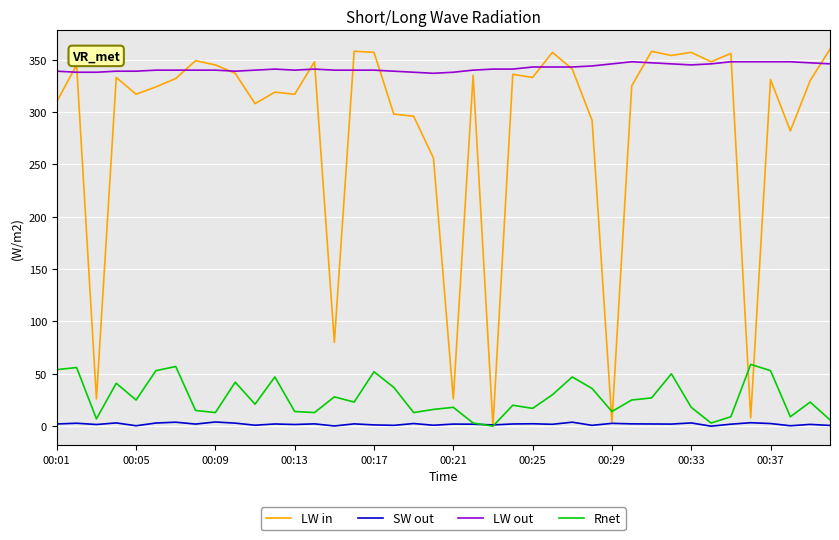

Which series has the largest total across all categories?

LW out